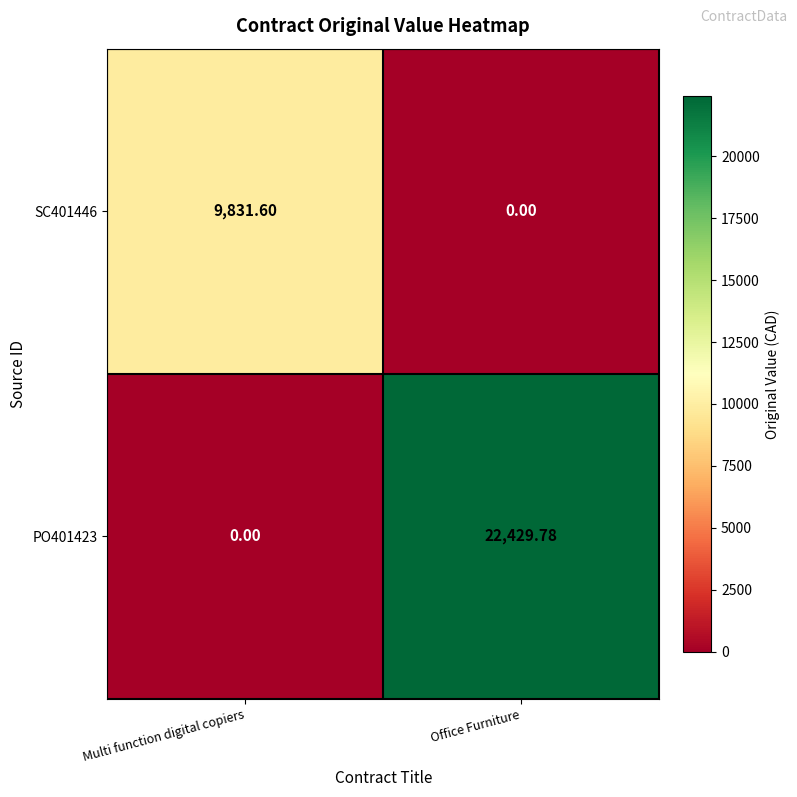

Which series has the largest range (max minus min)?

PO401423